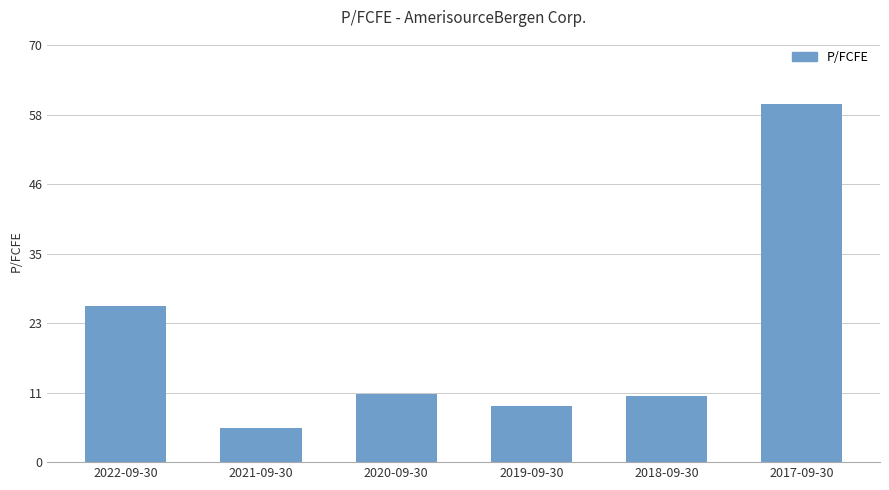

Which label corresponds to the smallest value in the chart?

2021-09-30